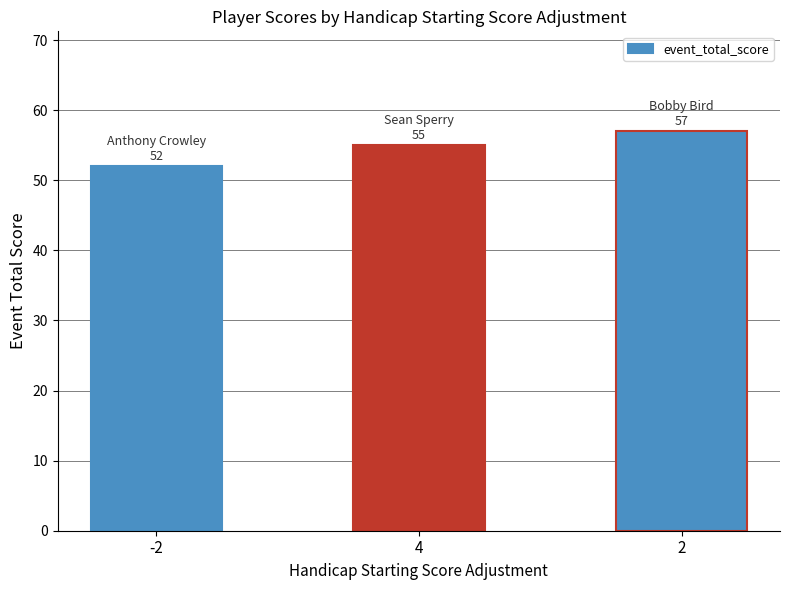

What is the label of the 1st bar from the left?

-2